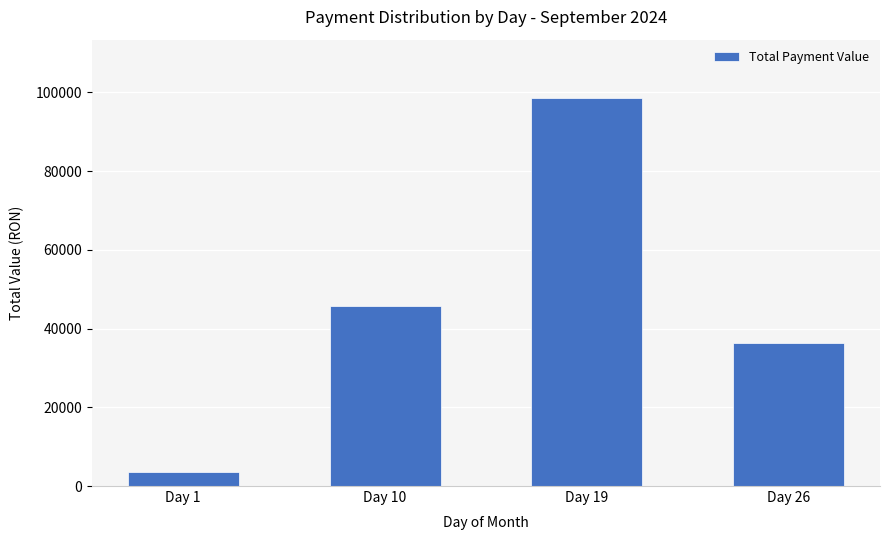

How many distinct data groups are displayed?

1